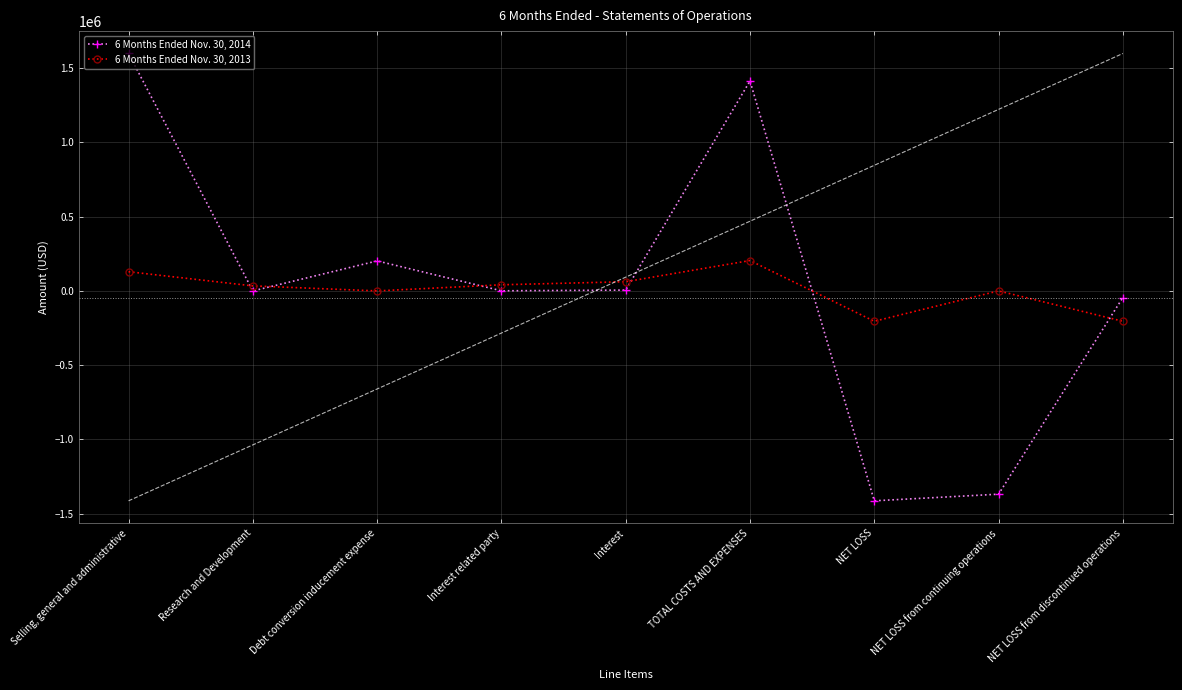

At which label does 6 Months Ended Nov. 30, 2014 reach its minimum?

NET LOSS